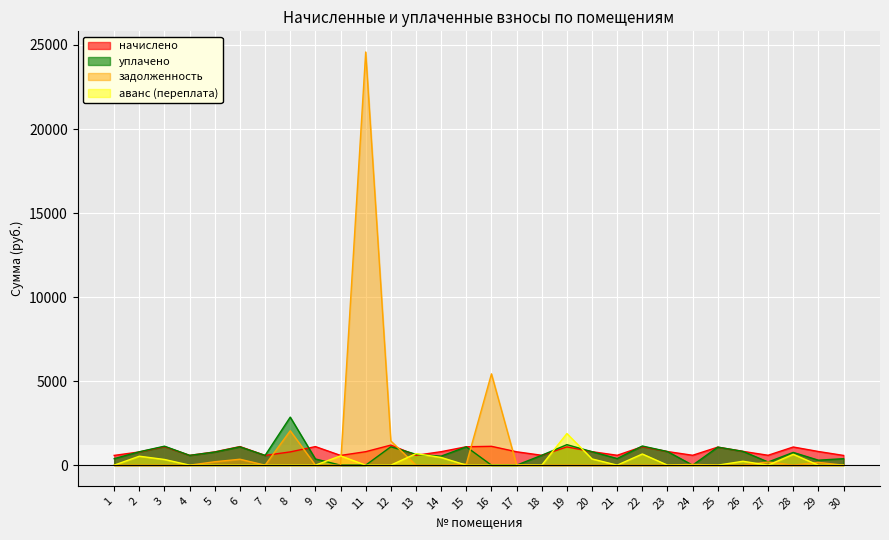

Which series has the largest total across all categories?

задолженность